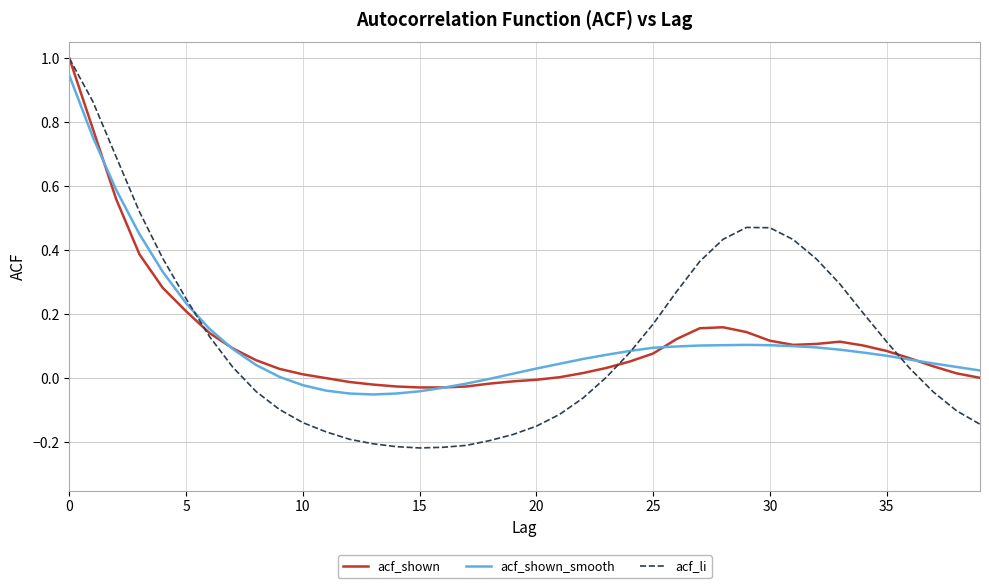

What is the highest value of the acf_shown series?

1.0